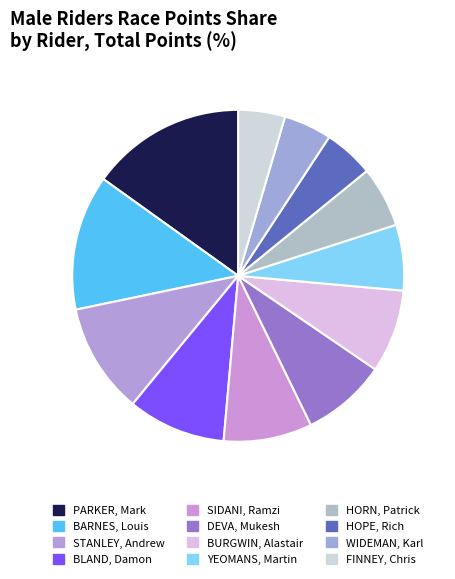

Does YEOMANS, Martin represent more than half of the total?

No